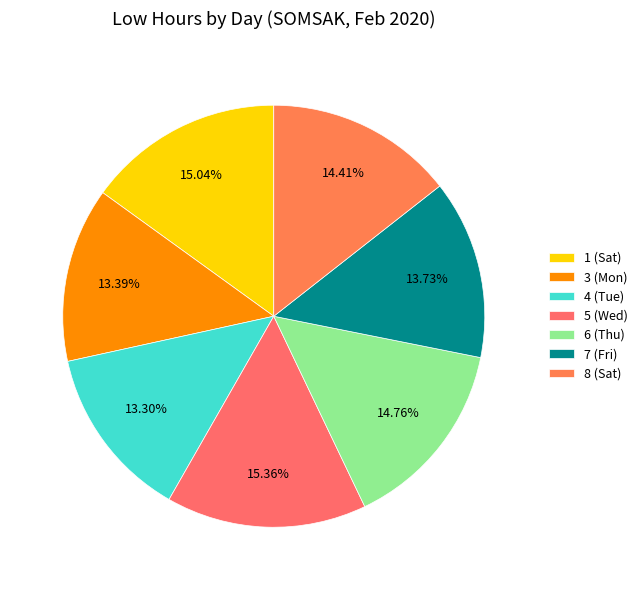

Count the number of slices in the pie.

7